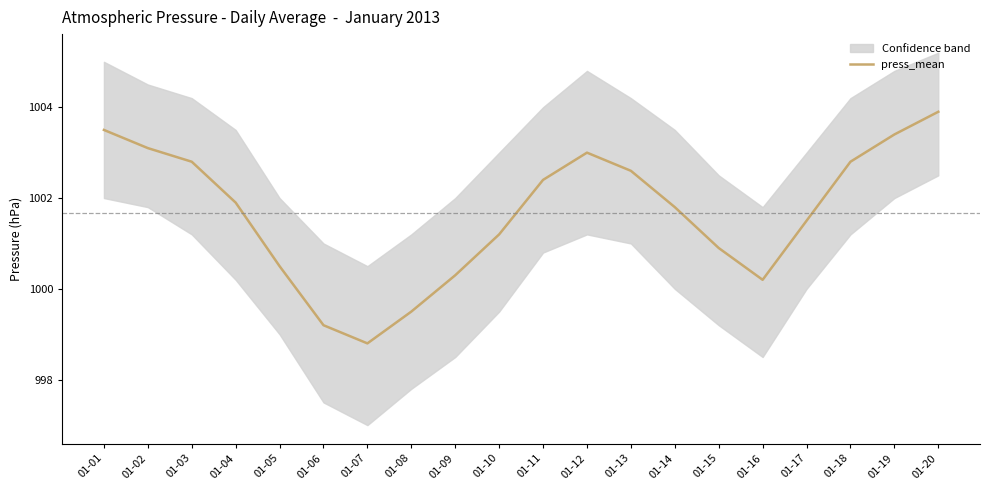

Reading right to left, extract all data points from this chart.

1003.9	1003.4	1002.8	1001.5	1000.2	1000.9	1001.8	1002.6	1003.0	1002.4	1001.2	1000.3	999.5	998.8	999.2	1000.5	1001.9	1002.8	1003.1	1003.5